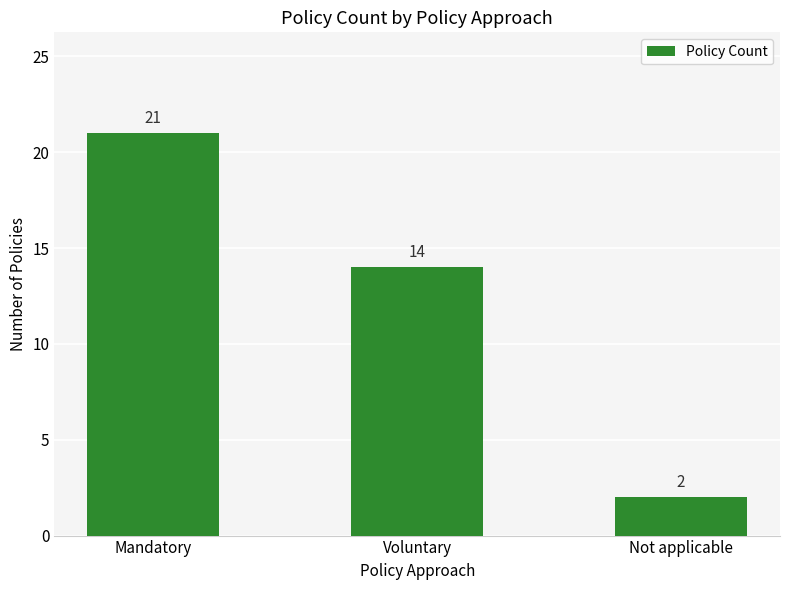

Are the bars horizontal?

No